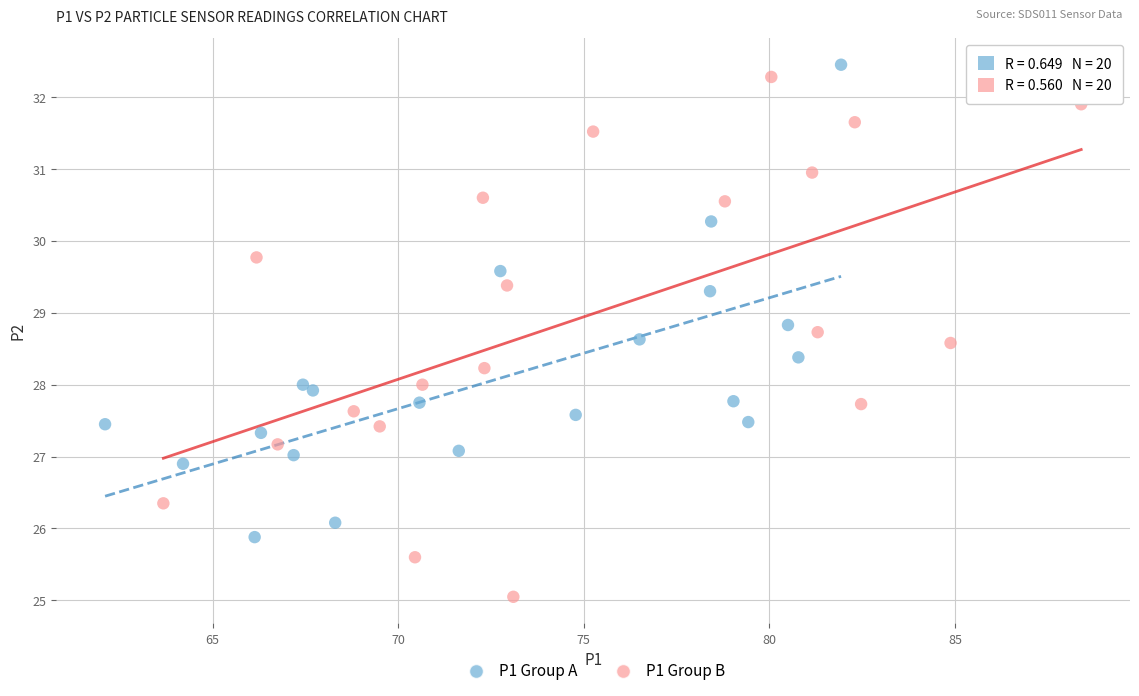

Which series reaches the minimum Y coordinate?

P1 Group B